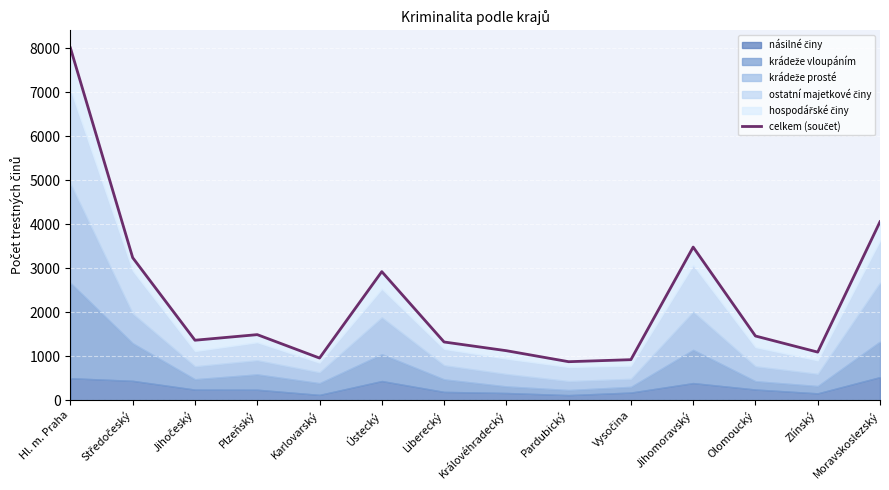

Read the value at Pardubický, to the nearest 50.

850